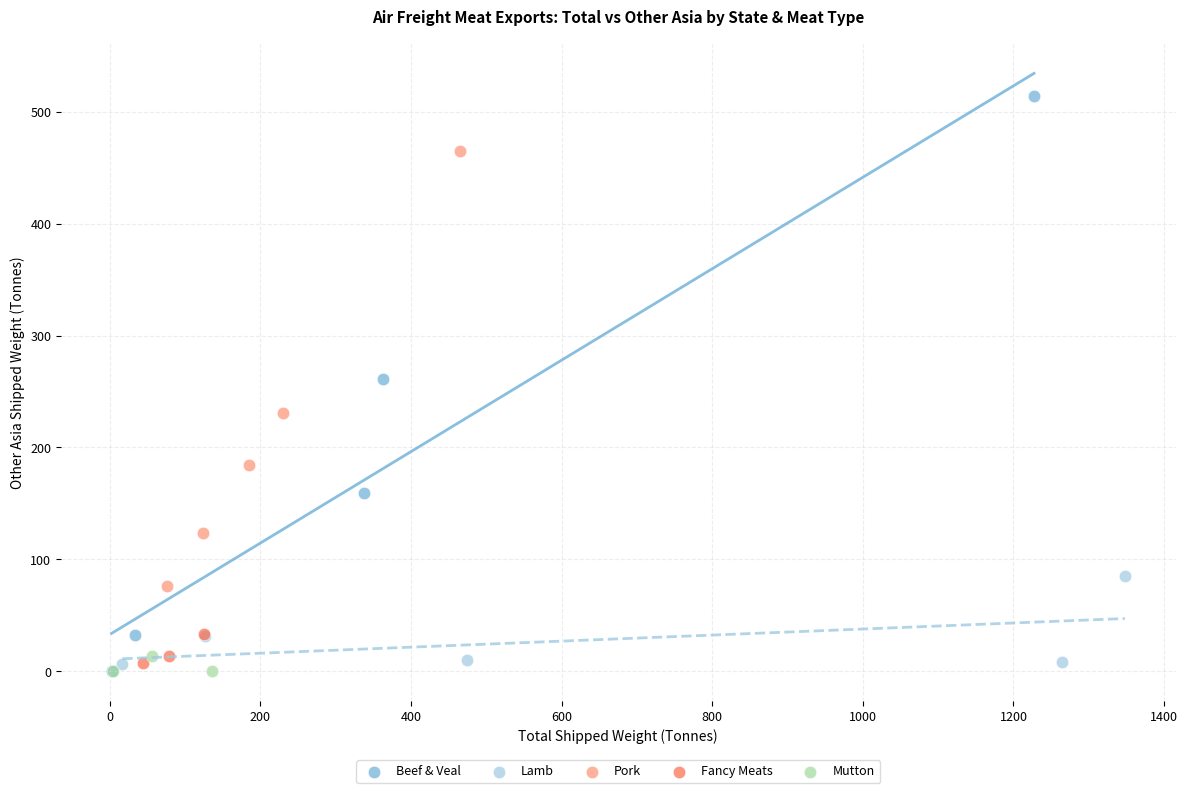

Which series has the largest Y range (max minus min)?

Beef & Veal